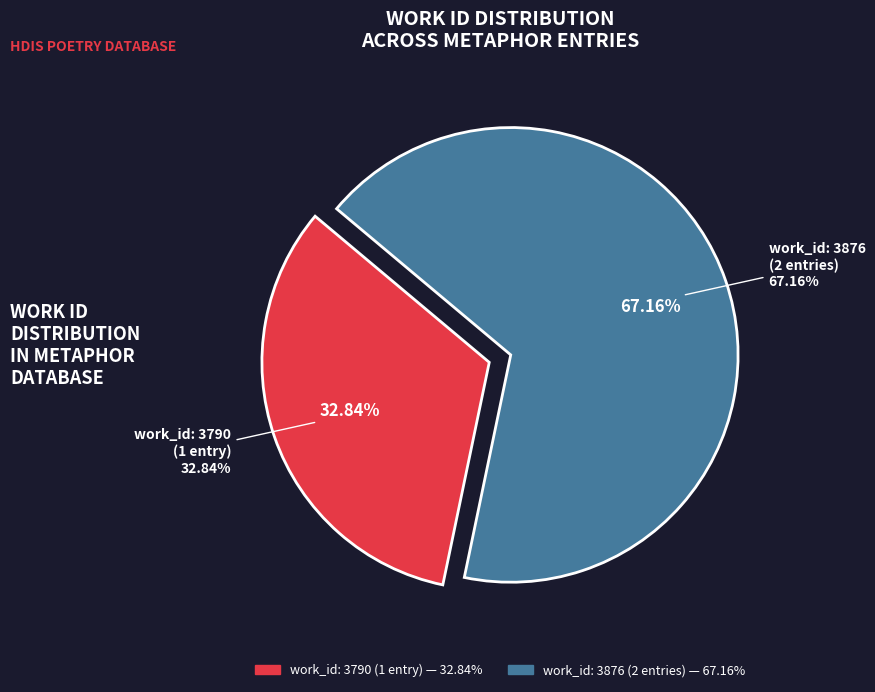

Do Inhabitants (3876) - If these and Inhabitants (3790) together represent more than half of the pie?

Yes